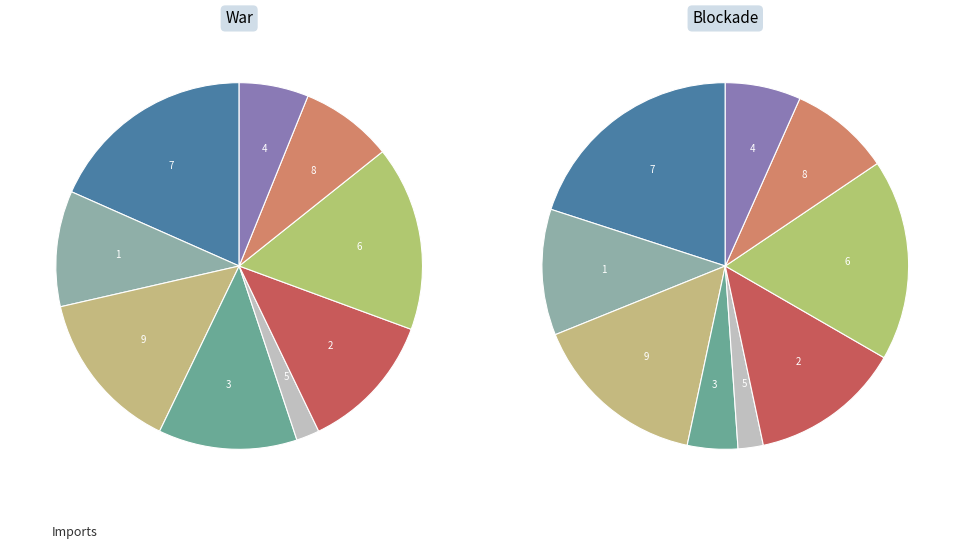

How many segments does this pie chart have?

9